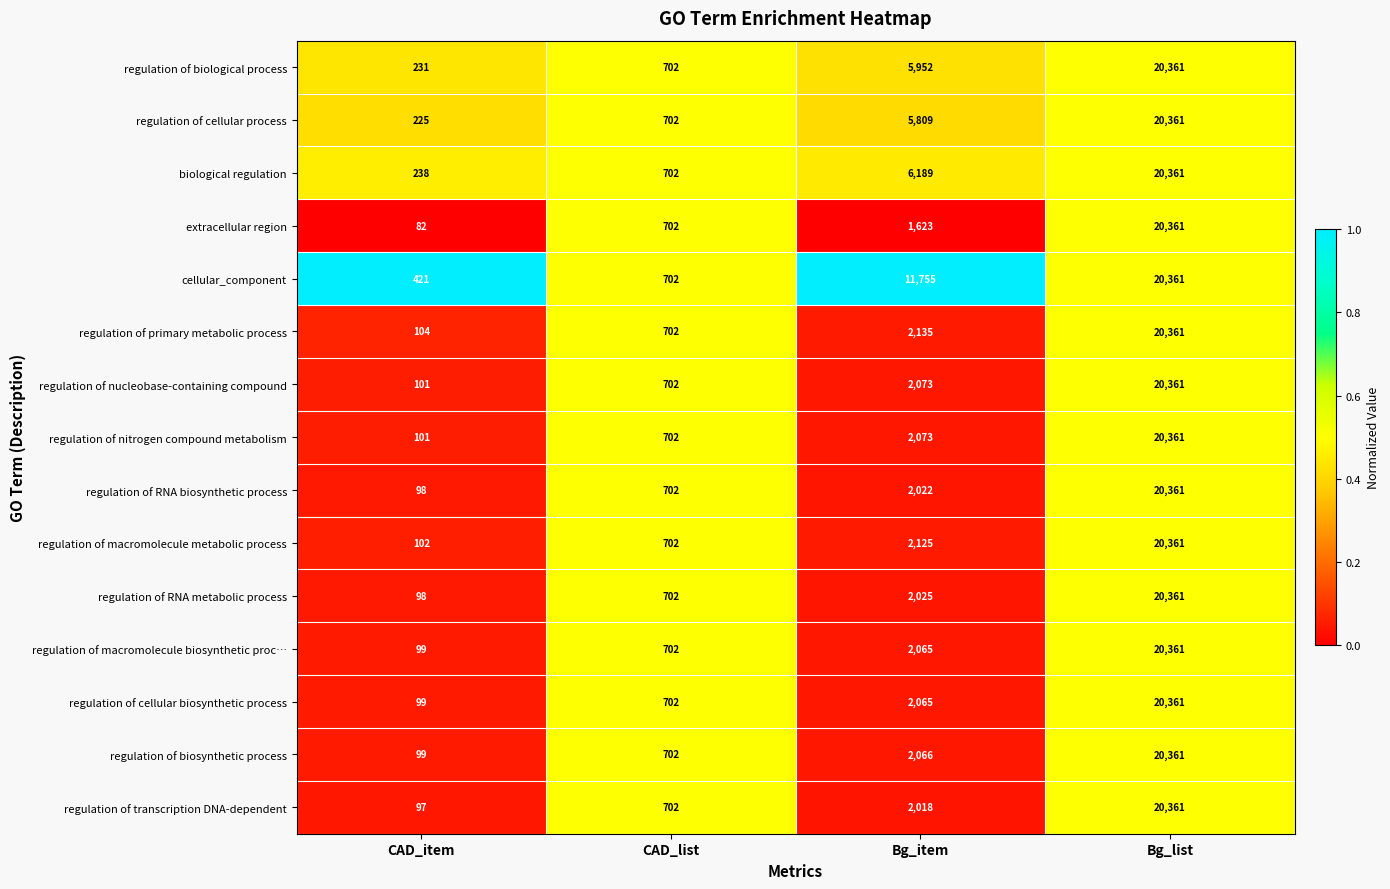

The value of regulation of macromolecule metabolic process at CAD_item is 49. True or false?

False